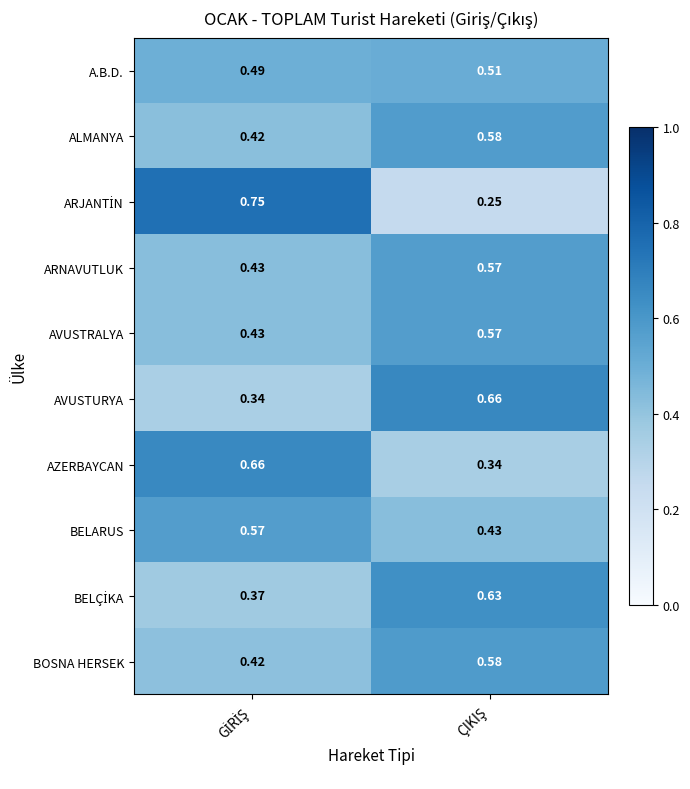

How many series are shown in this chart?

10